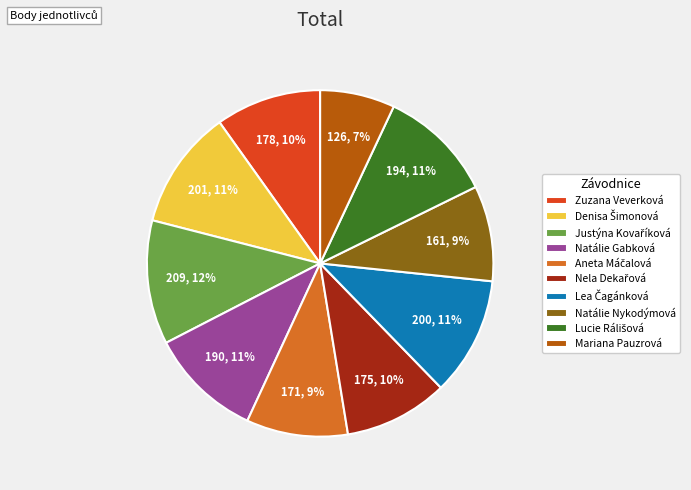

Which category has the smallest portion of the pie?

Mariana Pauzrová